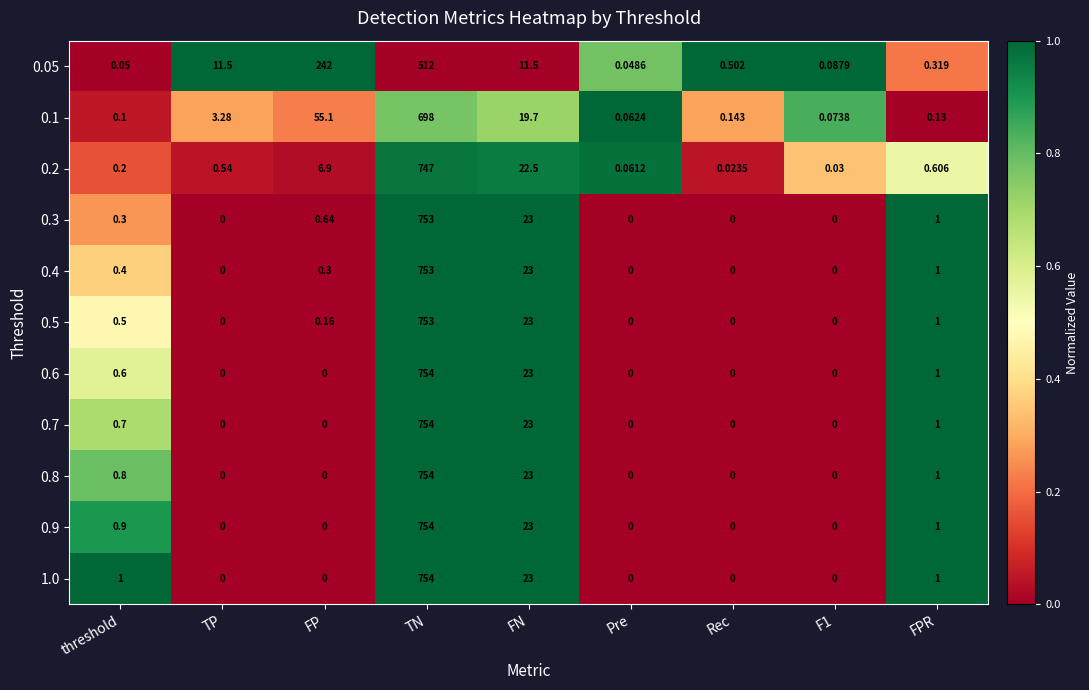

Where is 0.1 nearest to the value 349?

FP